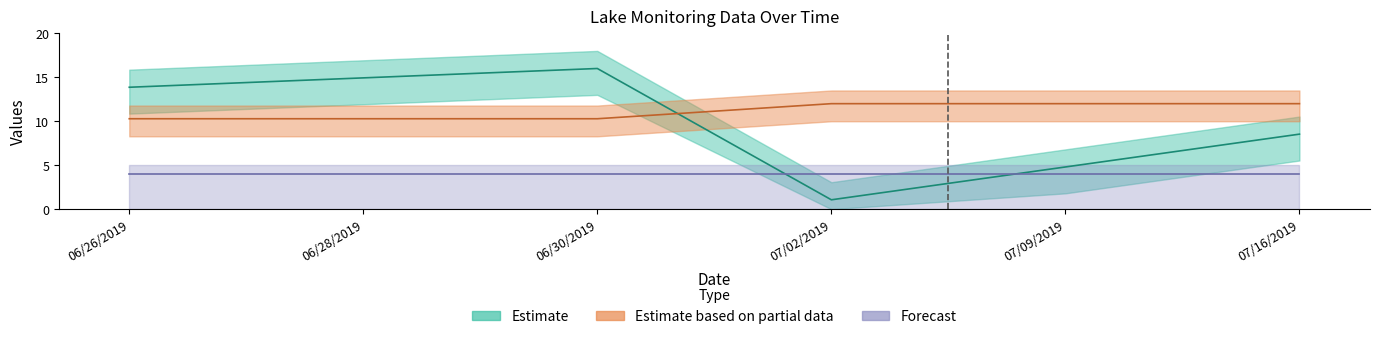

What value does the Startday series have at 06/30/2019?

16.0